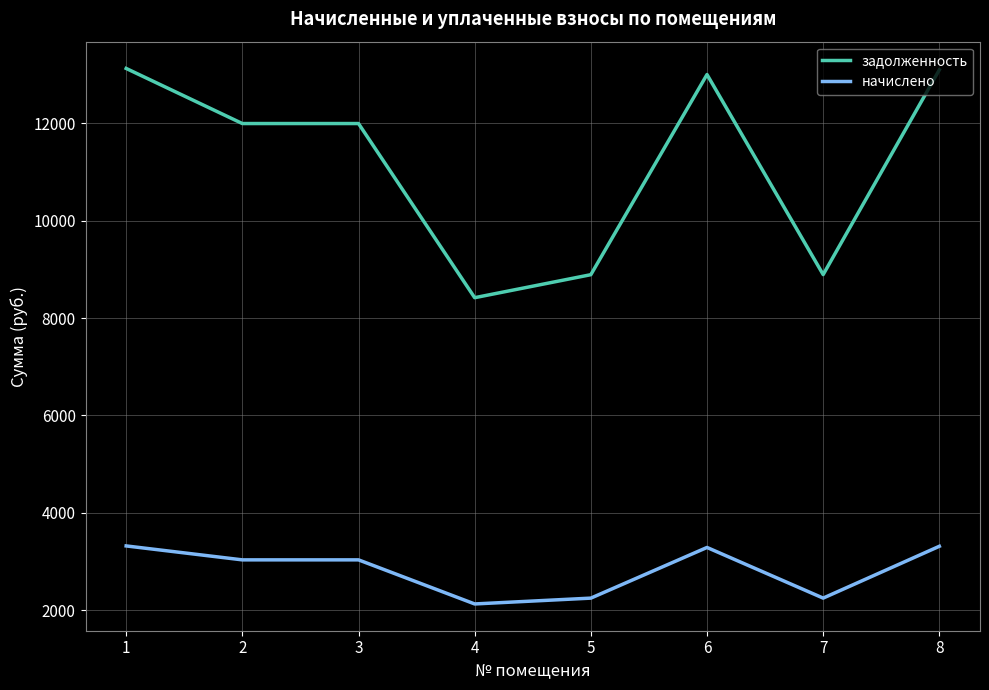

Which series has the largest total across all categories?

задолженность